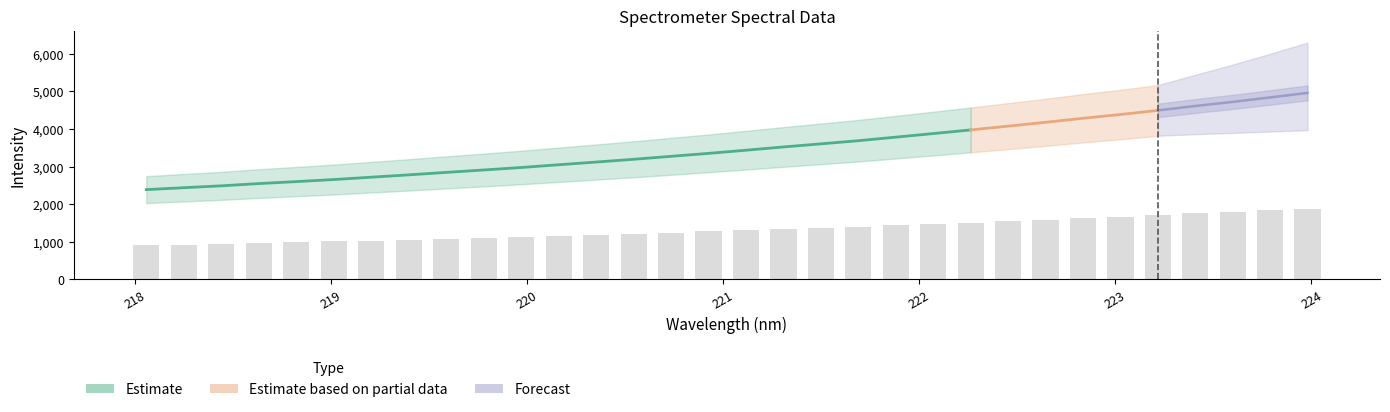

What is the label of the 19th bar from the right?

220.5444